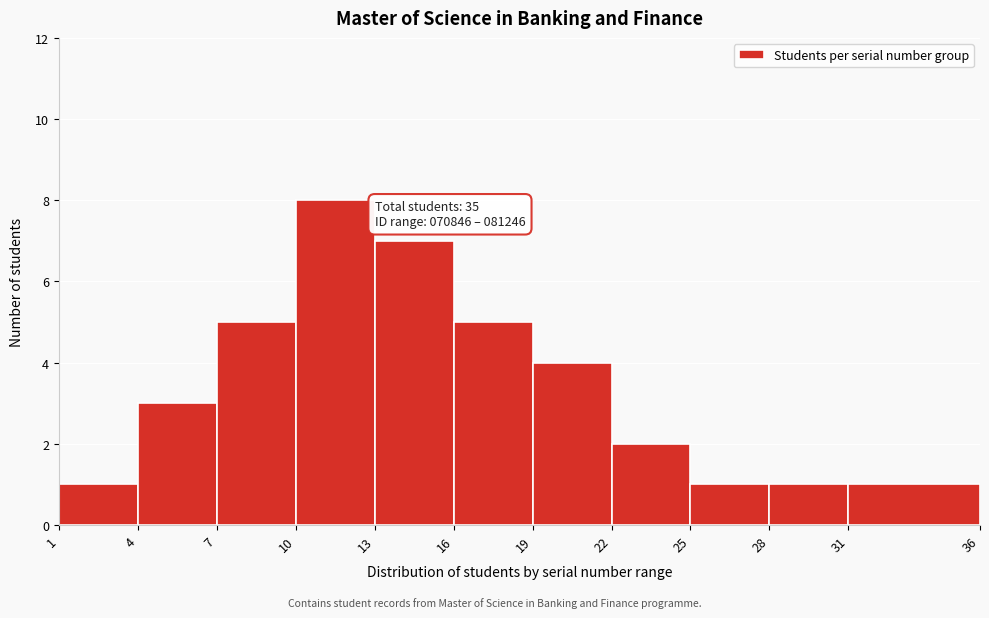

Which range on the x-axis has the tallest bar?

10 to 13